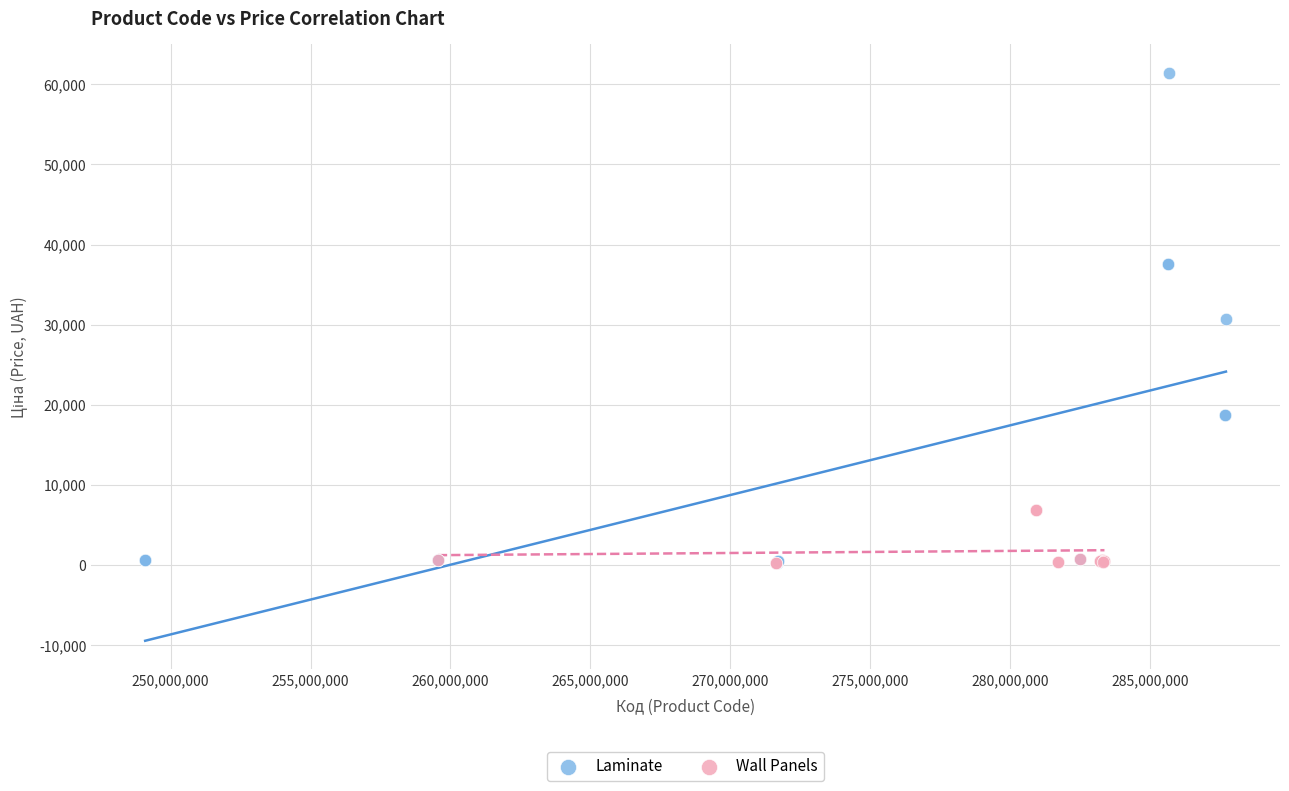

Which series reaches the maximum Y coordinate?

Laminate